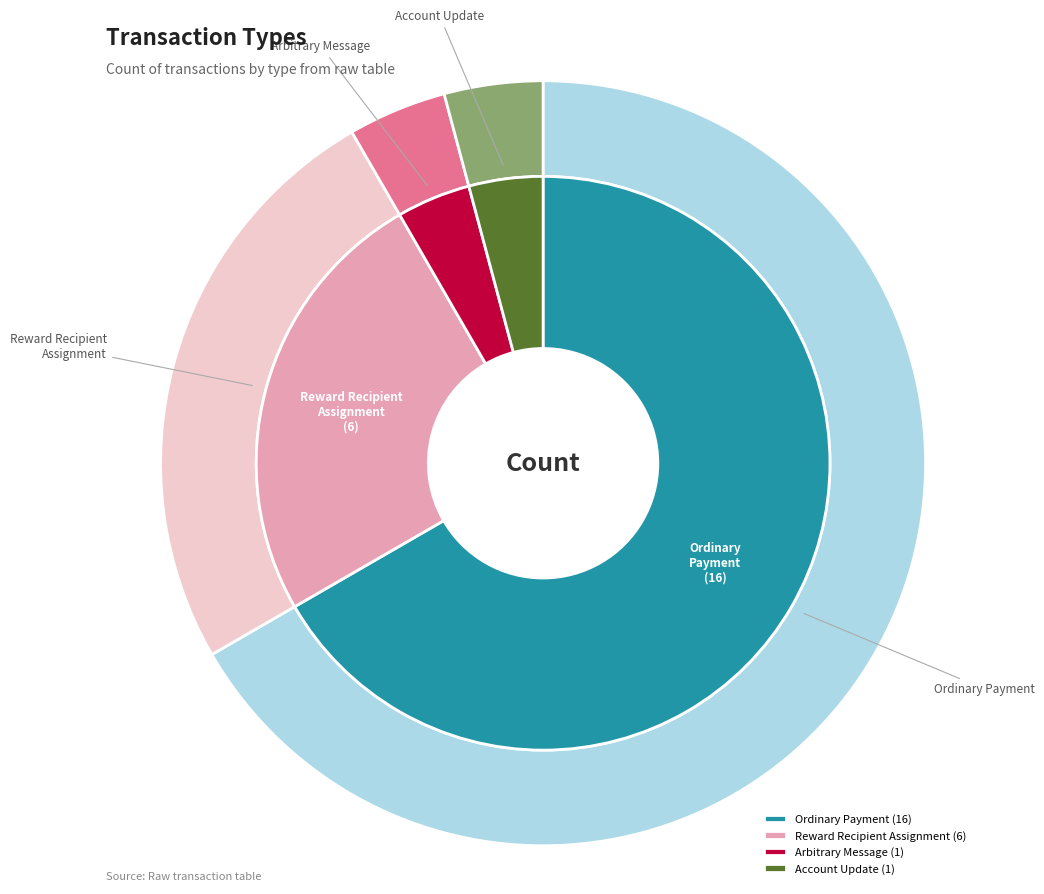

Which slice is the largest?

Ordinary Payment